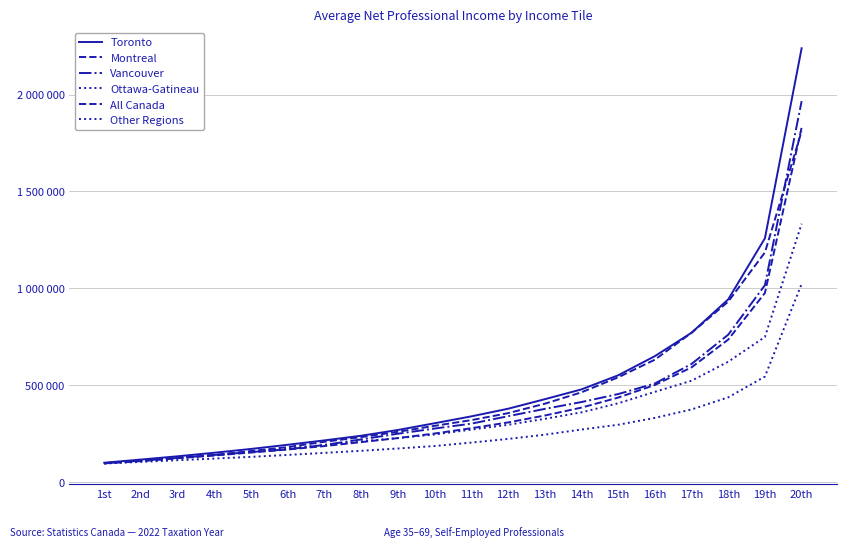

Does the chart display data point markers on the line(s)?

No